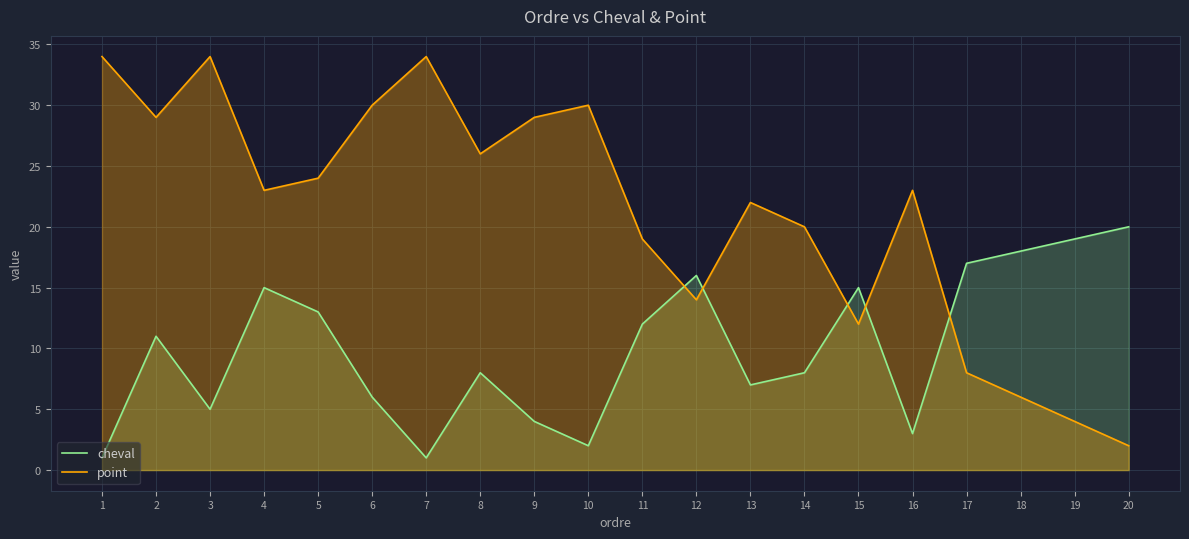

How many interior local valleys does the point series have?

5